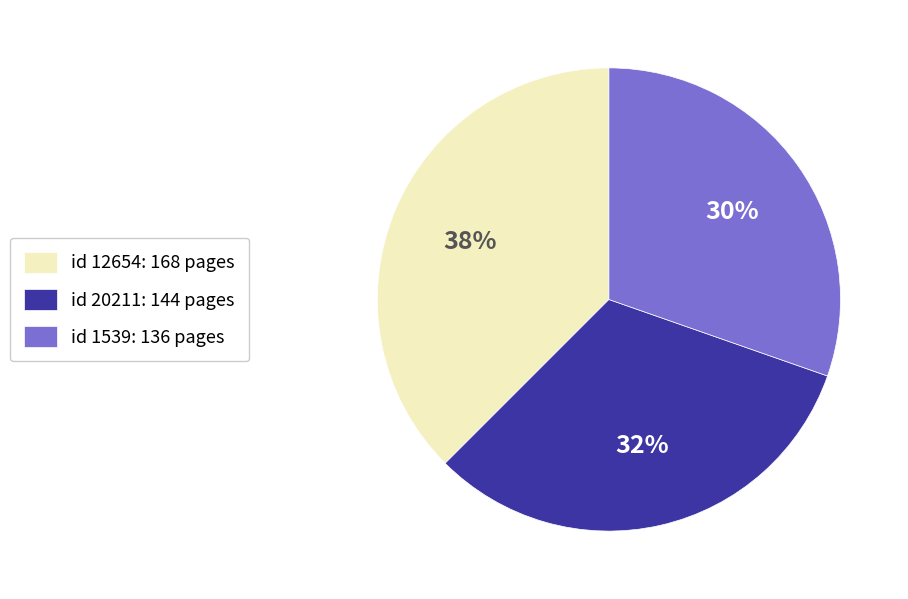

Count the number of slices in the pie.

3